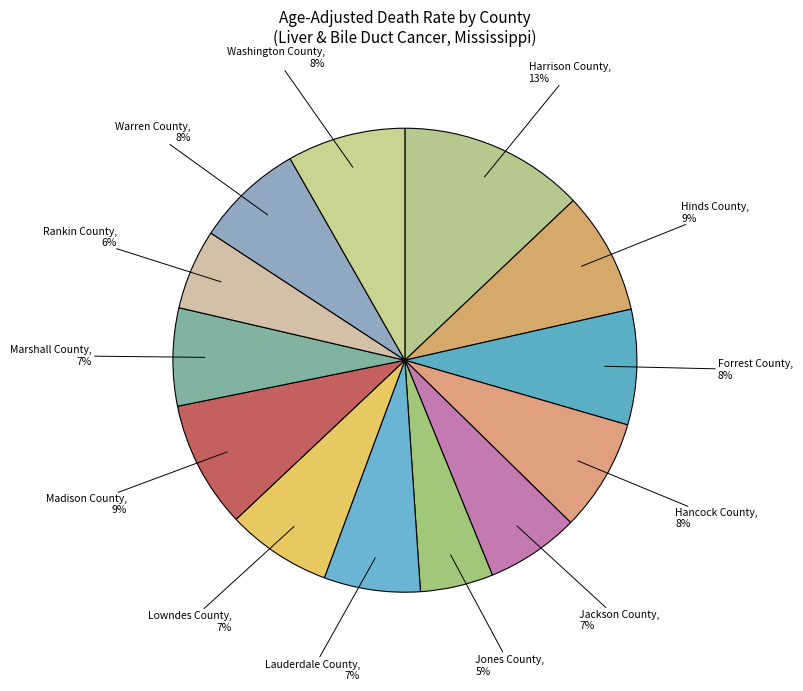

Count the number of slices in the pie.

13